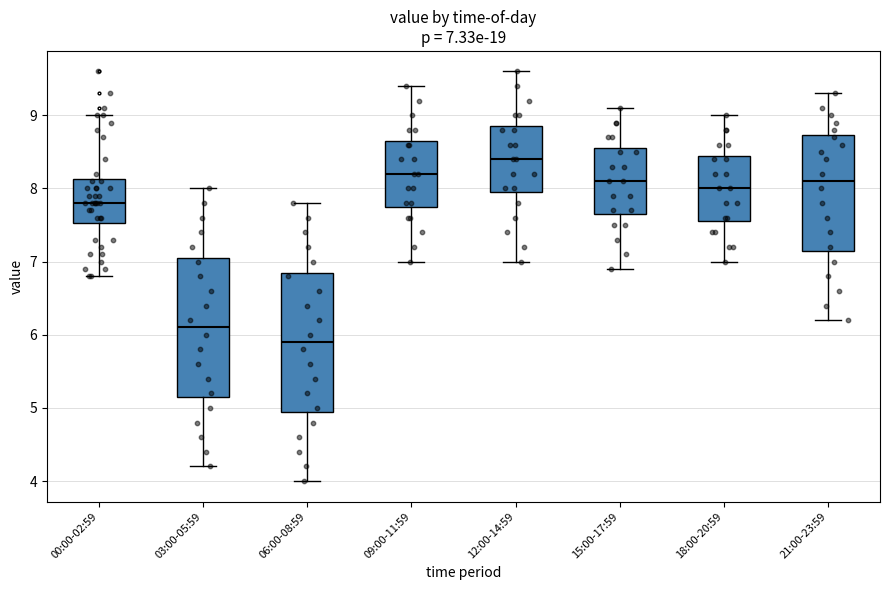

Which box's median line is the highest?

12:00-14:59